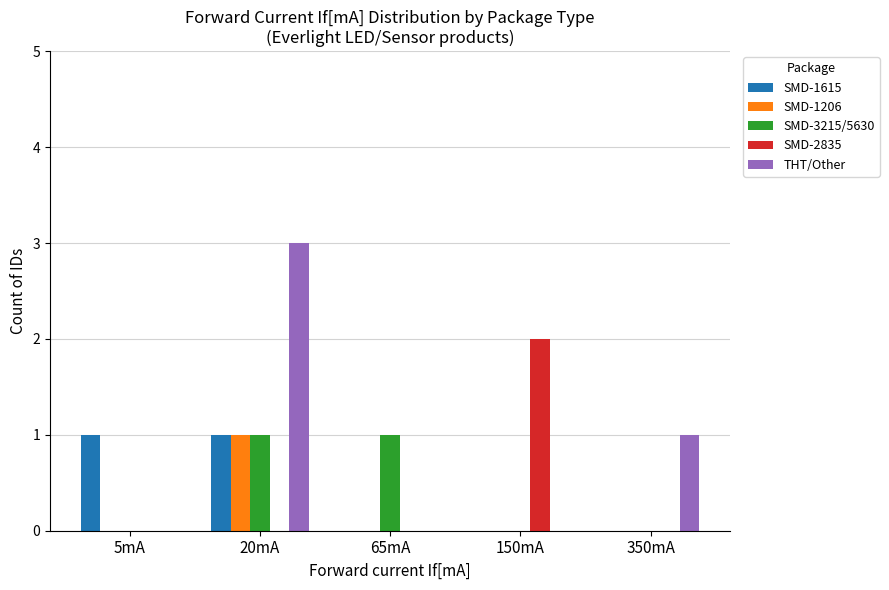

At which category is the sum across all series the highest?

20mA